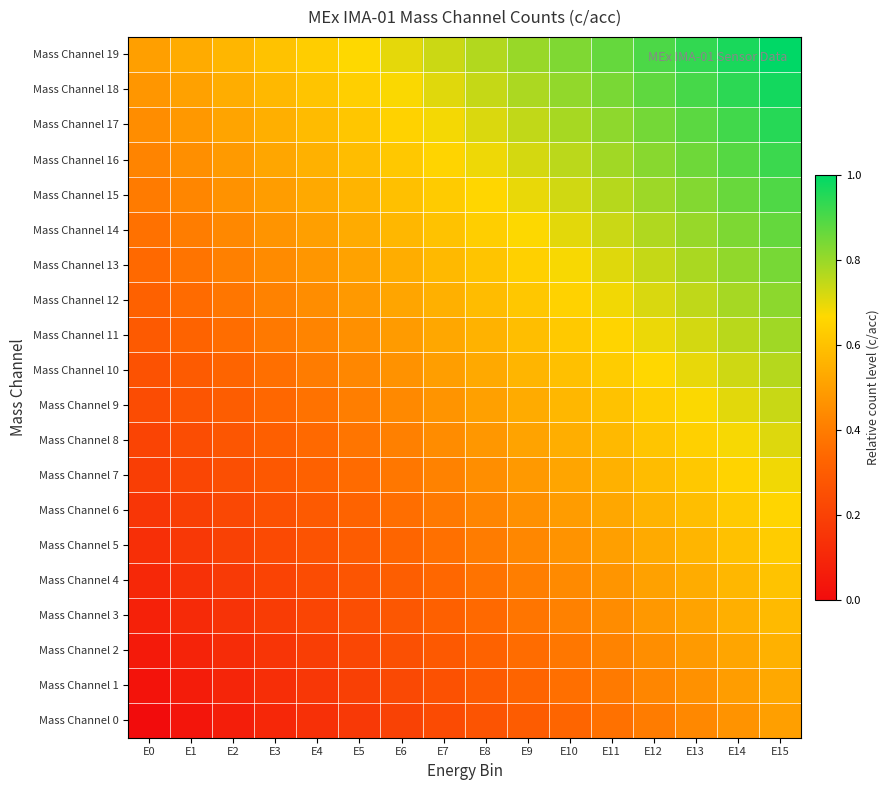

At which category is the sum across all series the highest?

E15